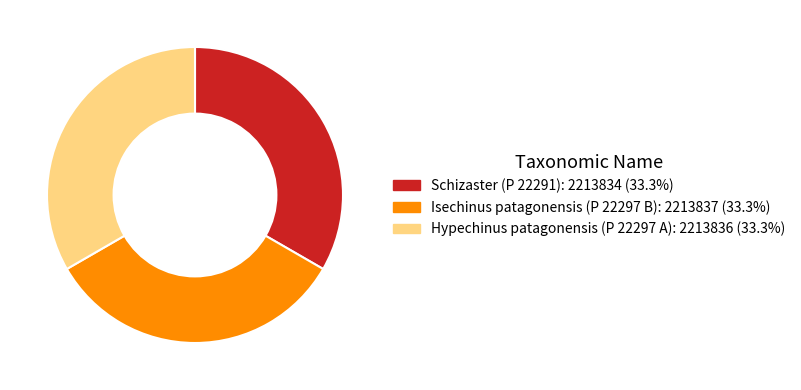

Do Schizaster (P 22291) and Isechinus patagonensis (P 22297 B) together represent more than half of the pie?

Yes